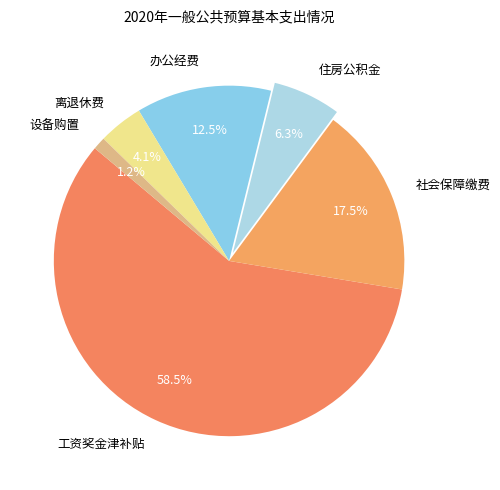

Does any single category account for the majority?

Yes